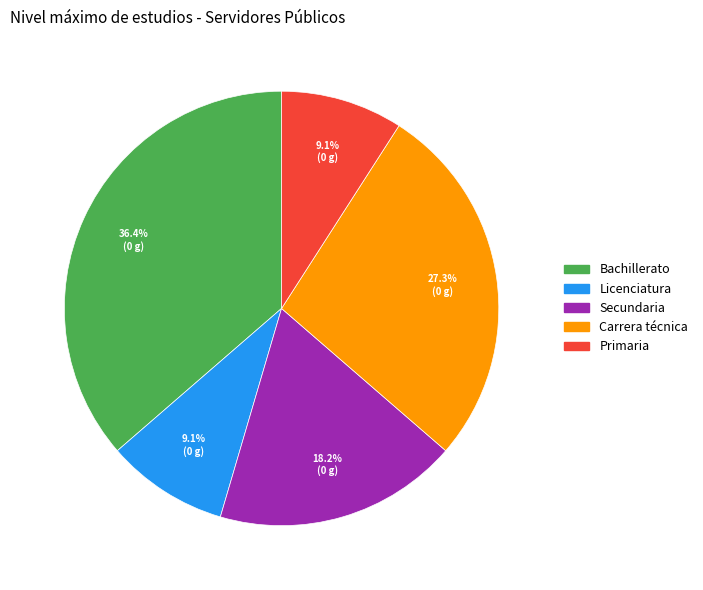

Which slice is the largest?

Bachillerato